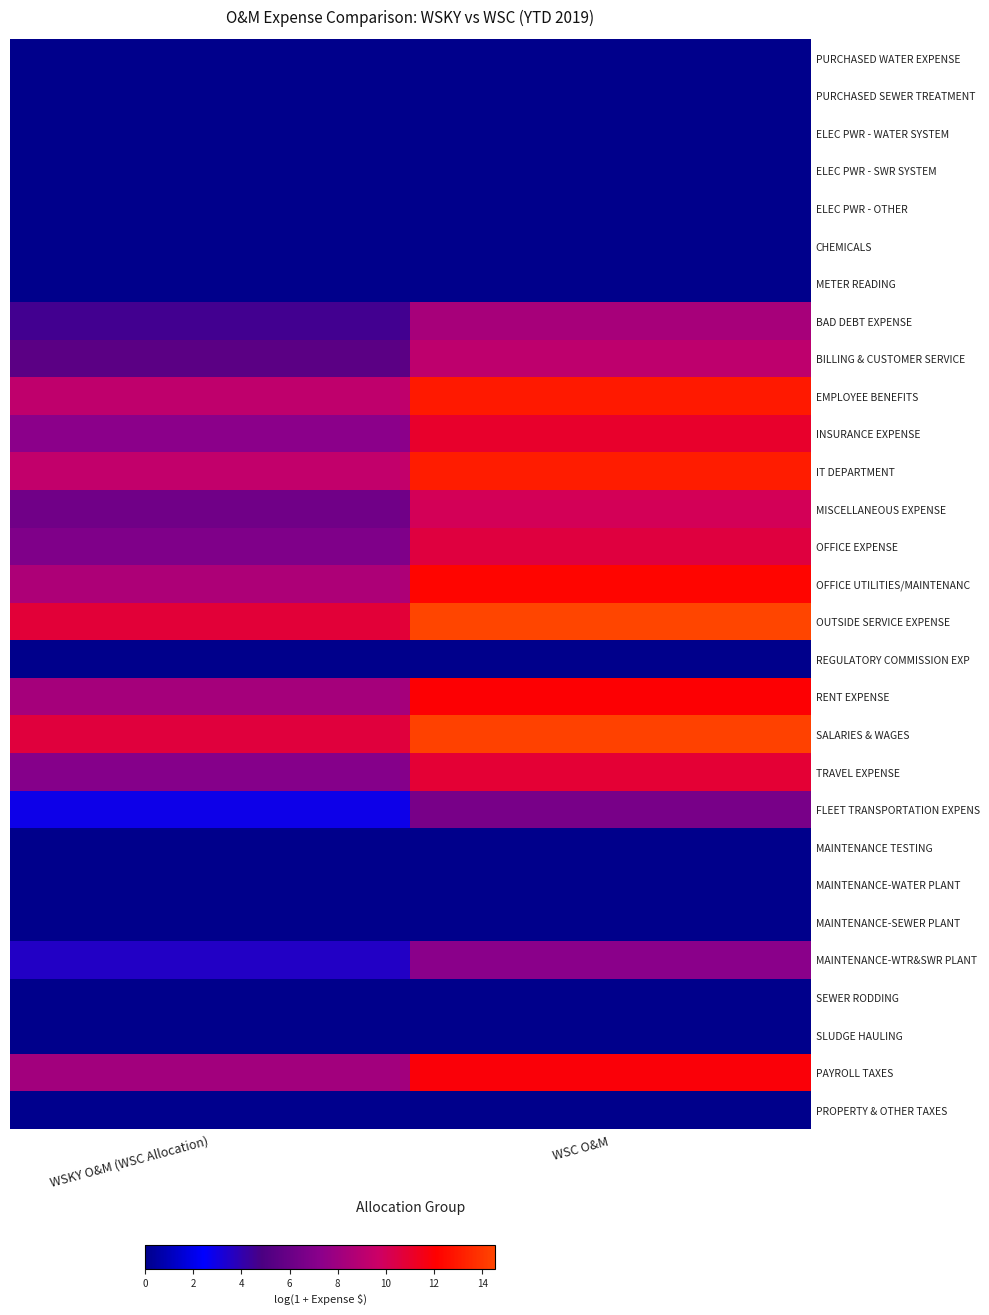

Rank the series at WSC O&M from highest to lowest value.

OUTSIDE SERVICE EXPENSE, SALARIES & WAGES, IT DEPARTMENT, EMPLOYEE BENEFITS, OFFICE UTILITIES/MAINTENANC, RENT EXPENSE, PAYROLL TAXES, INSURANCE EXPENSE, TRAVEL EXPENSE, OFFICE EXPENSE, MISCELLANEOUS EXPENSE, BILLING & CUSTOMER SERVICE, BAD DEBT EXPENSE, MAINTENANCE-WTR&SWR PLANT, FLEET TRANSPORTATION EXPENS, PURCHASED WATER EXPENSE, PURCHASED SEWER TREATMENT, ELEC PWR - WATER SYSTEM, ELEC PWR - SWR SYSTEM, ELEC PWR - OTHER, CHEMICALS, METER READING, REGULATORY COMMISSION EXP, MAINTENANCE TESTING, MAINTENANCE-WATER PLANT, MAINTENANCE-SEWER PLANT, SEWER RODDING, SLUDGE HAULING, PROPERTY & OTHER TAXES